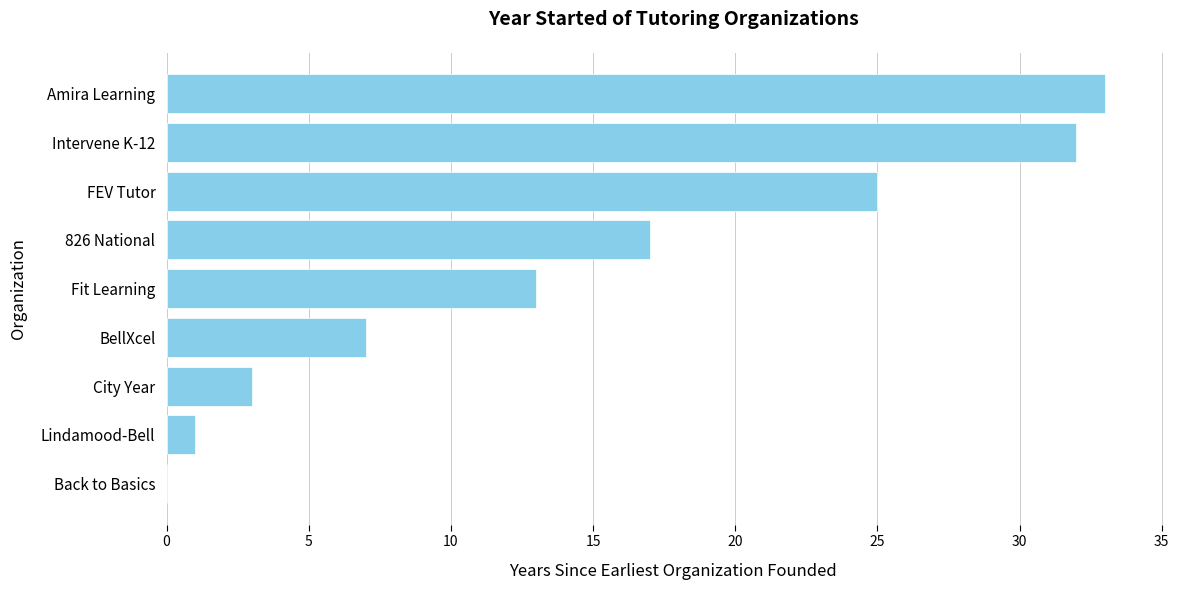

Is it true that the value at City Year is 3?

True